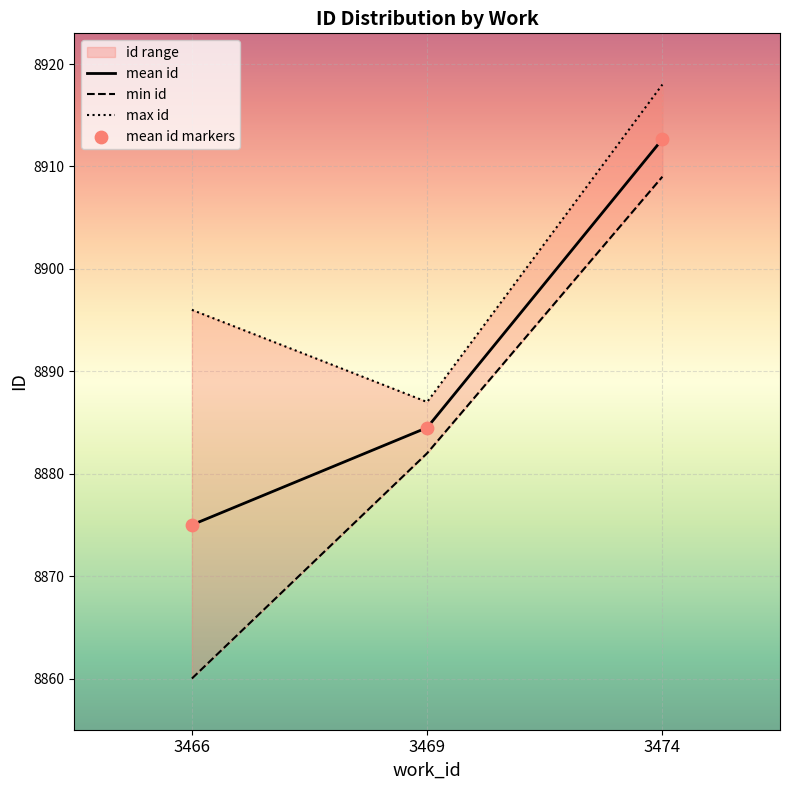

Which series reaches the maximum Y coordinate?

max id